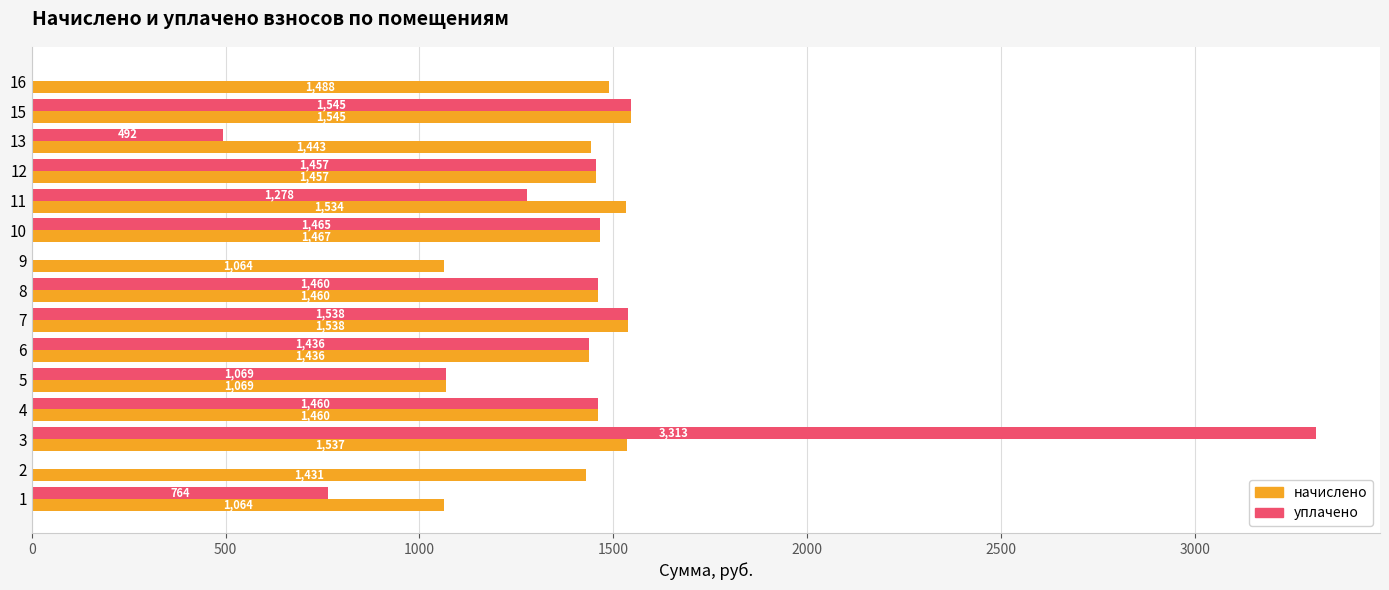

Which series has the largest total across all categories?

начислено